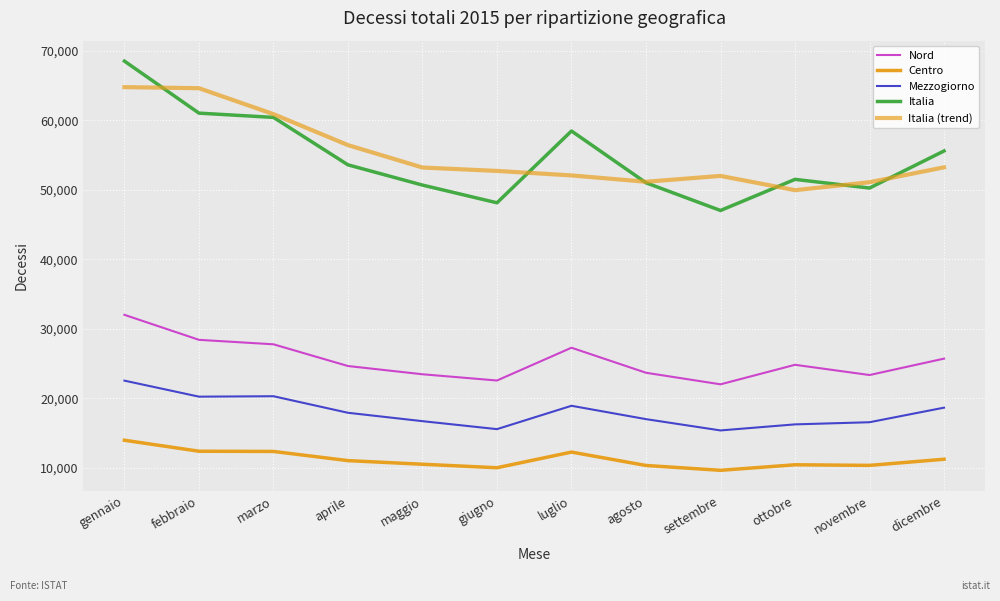

How many categories are shown in the chart?

12